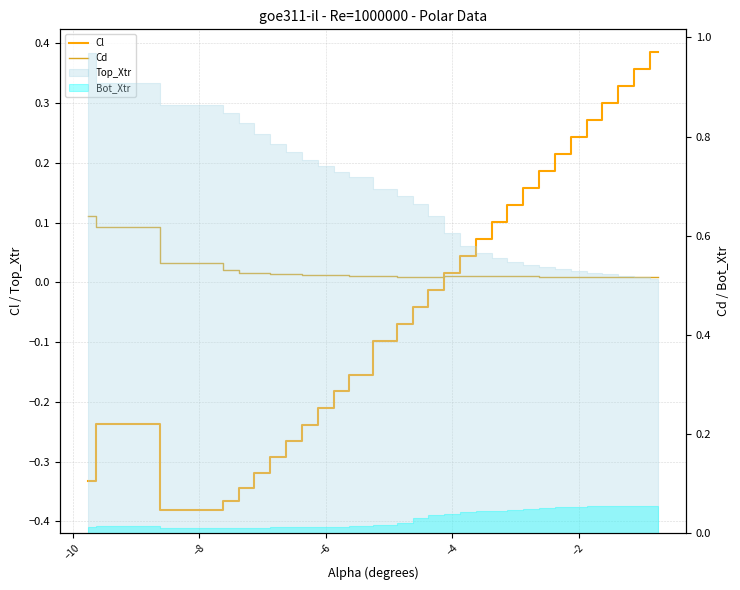

How many values in Cl are above zero?

14